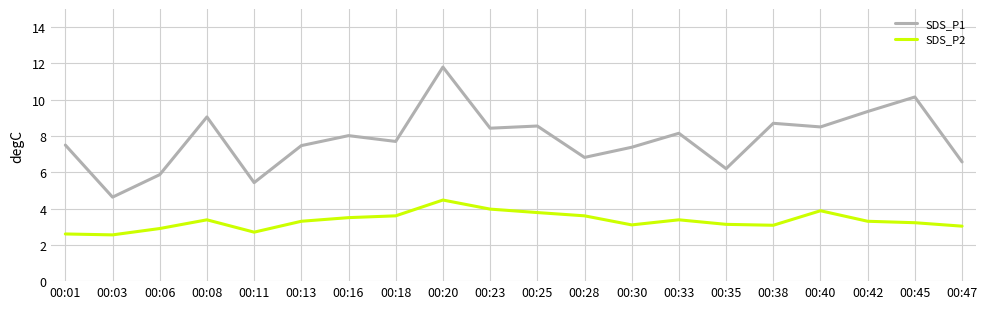

At which category does SDS_P2 reach its first local peak?

00:08